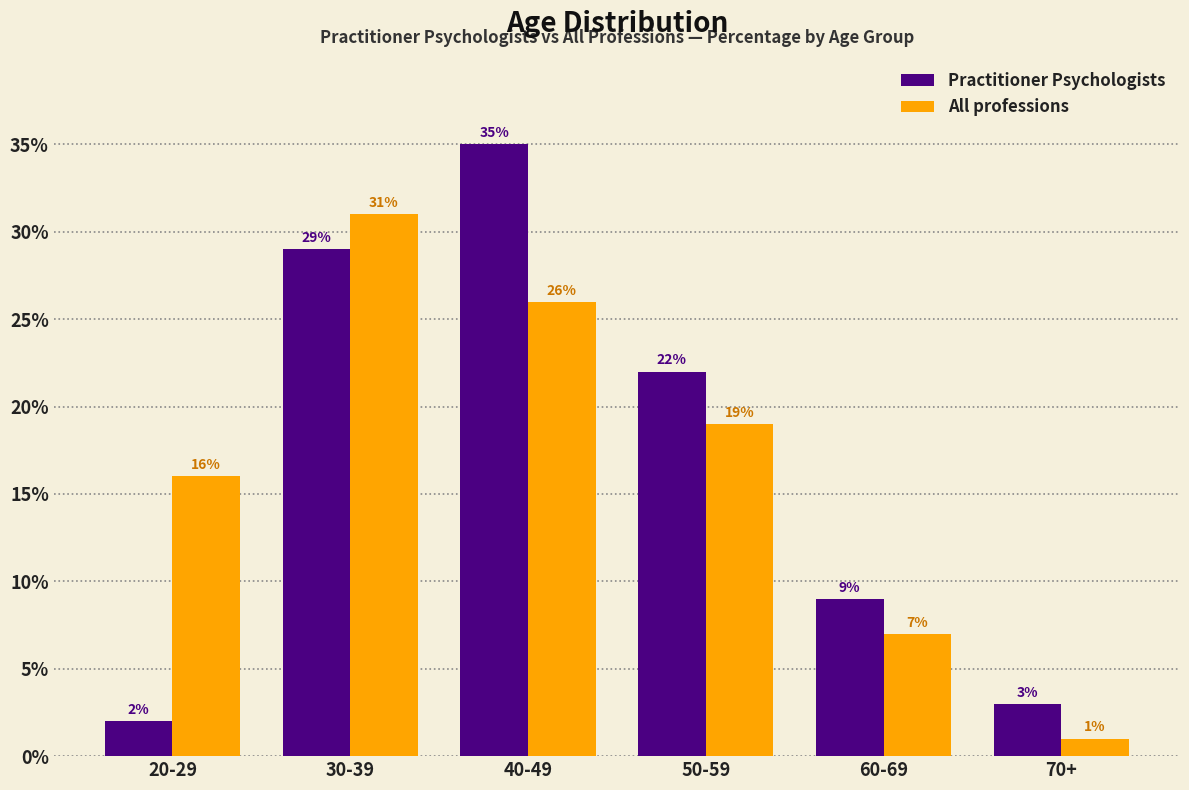

Is it true that Practitioner Psychologists equals 29 at 30-39?

True